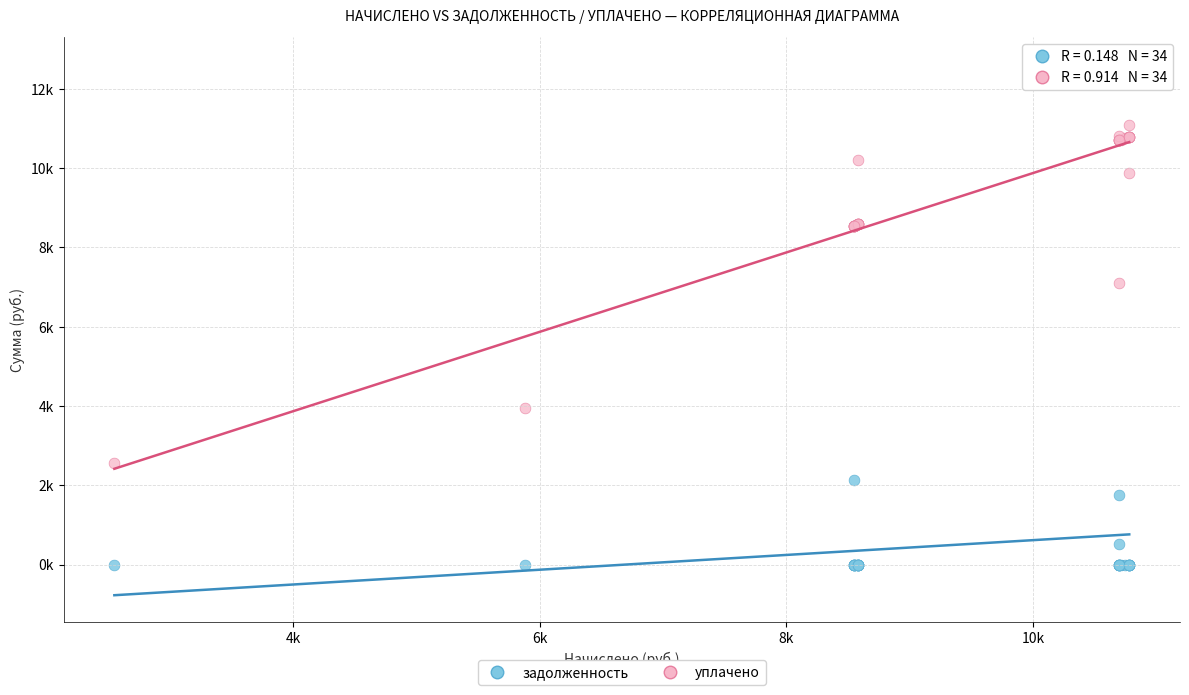

Which series has the widest spread of Y values?

задолженность